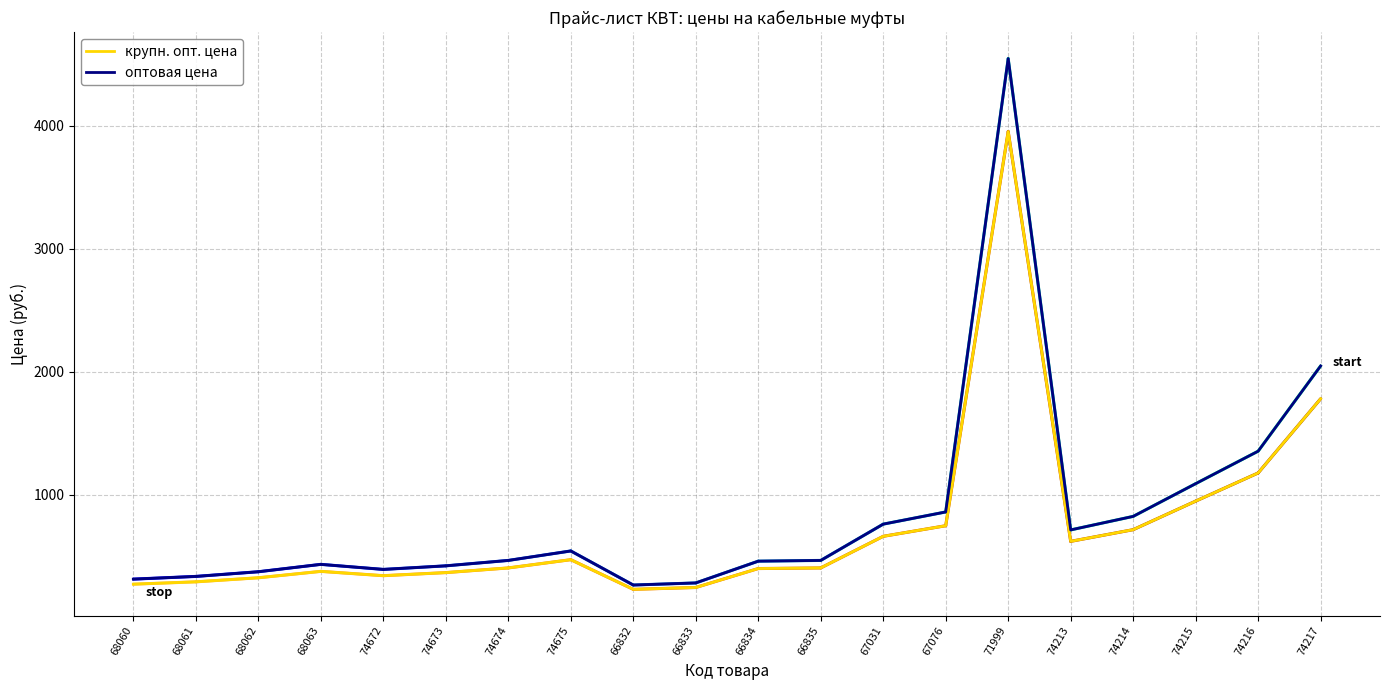

True or false: оптовая цена has a value of 1306 at 67076.

False